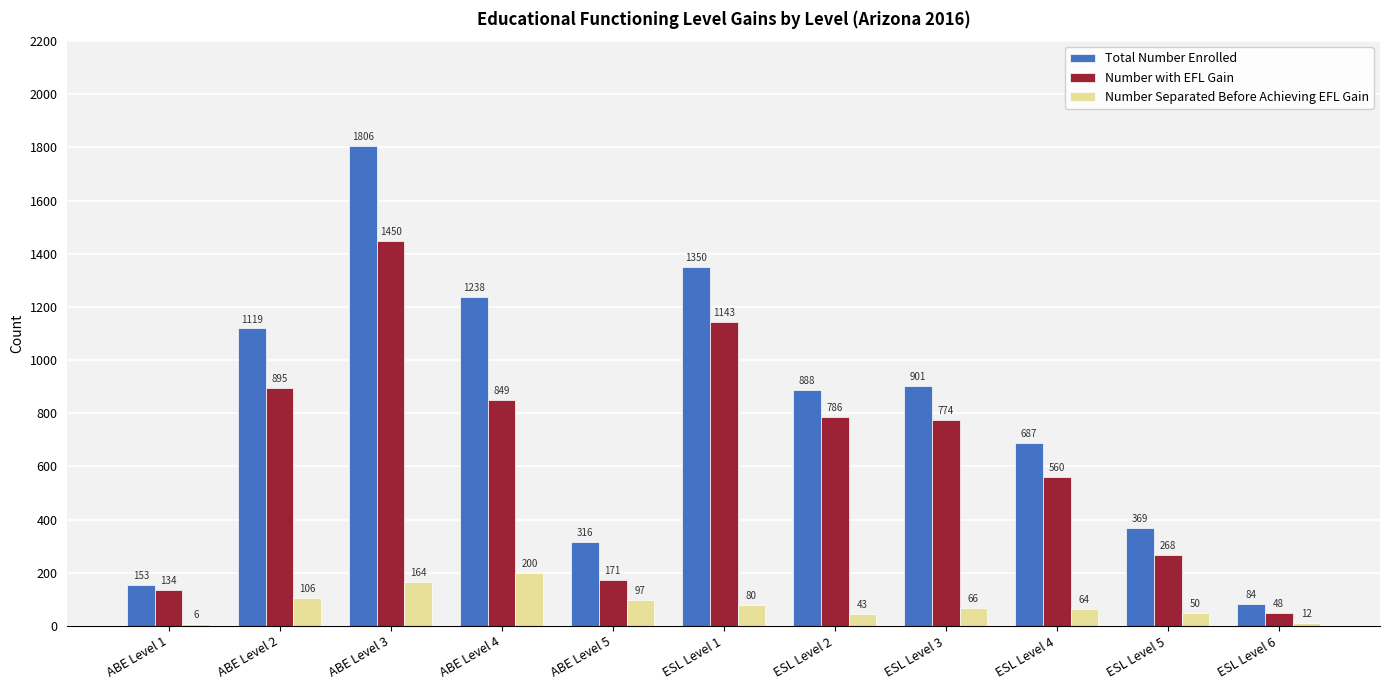

True or false: Number with EFL Gain has a value of 1584 at ESL Level 1.

False